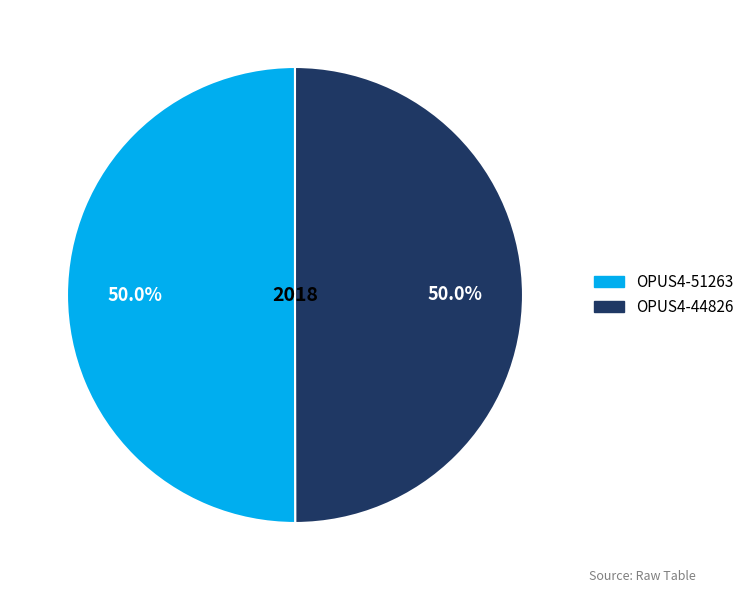

Combined, what portion of the pie is OPUS4-44826 and OPUS4-51263?

100.0%